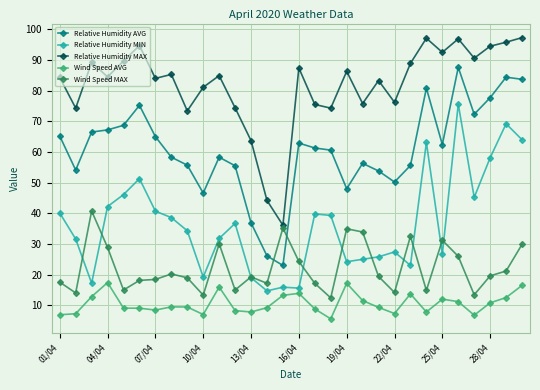

Does the chart have visible grid lines?

Yes